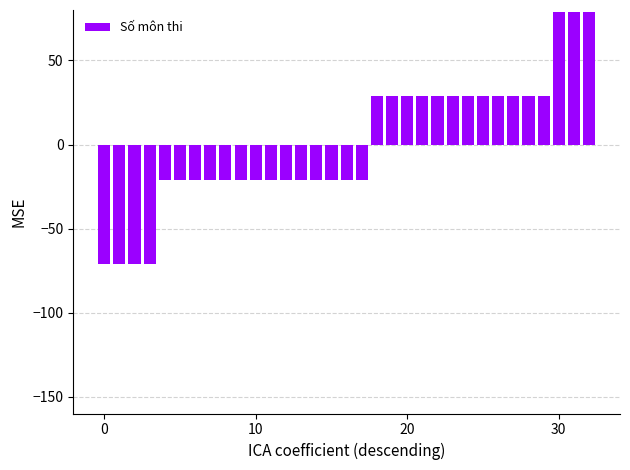

What is the maximum value shown in the chart?

78.8